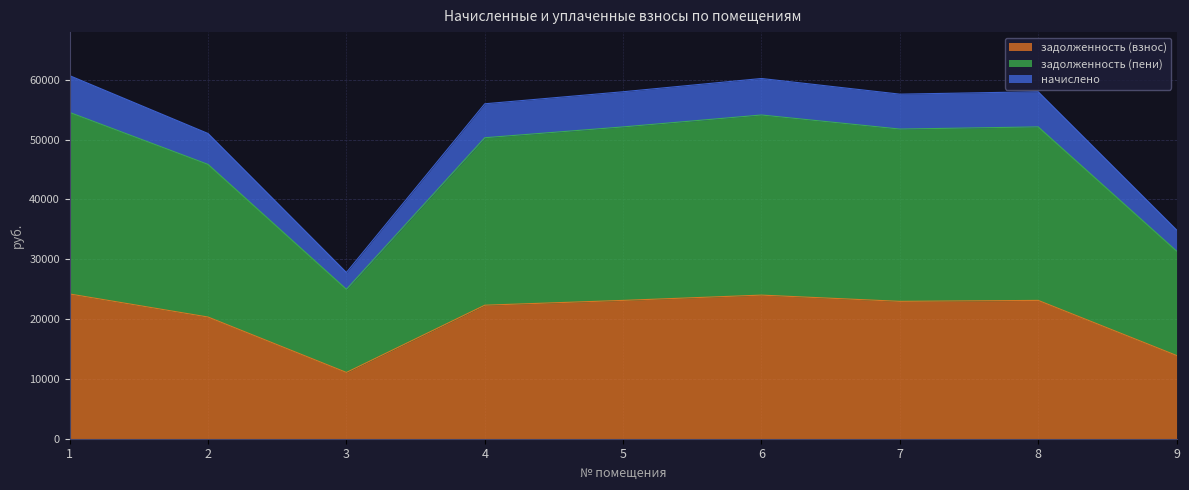

Which series has the widest spread of values?

задолженность (пени)